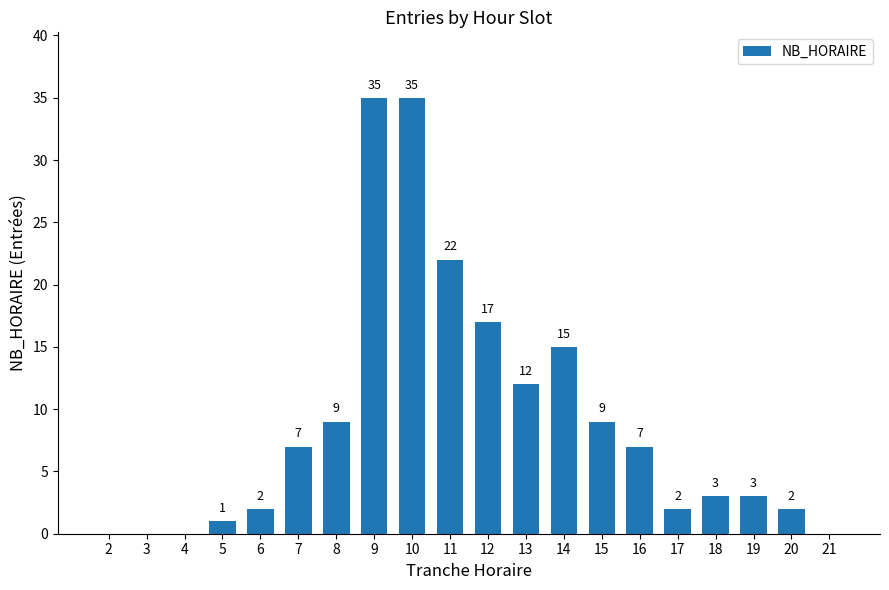

Are the bars grouped side by side (vs. stacked)?

No